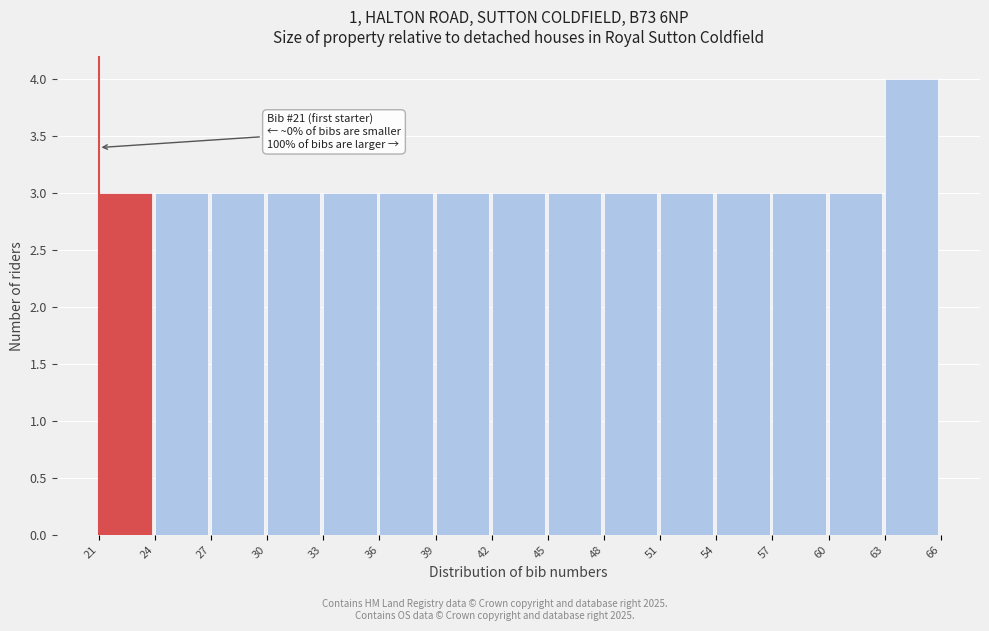

Which range on the x-axis has the tallest bar?

63 to 66